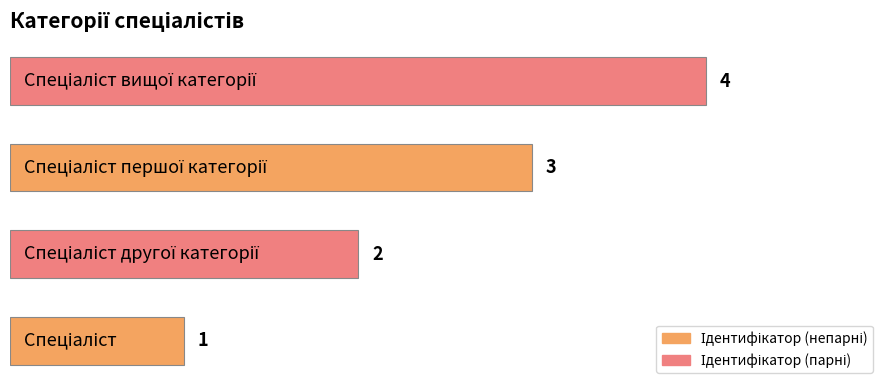

Count the values in the range 2 to 4.

3